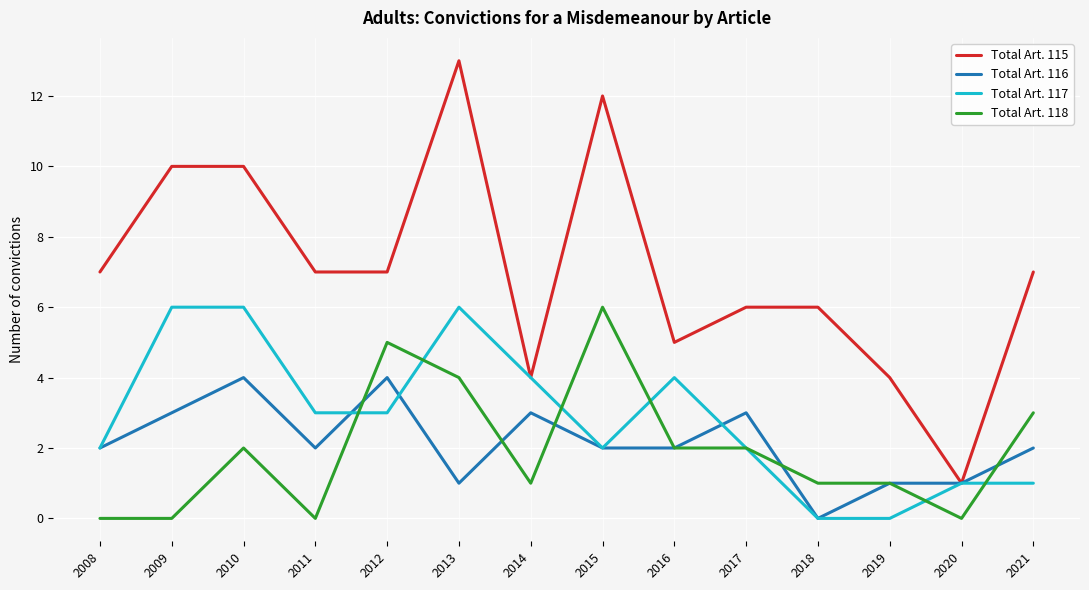

What is the difference between the maximum and minimum values in the Total Art. 115 series?

12